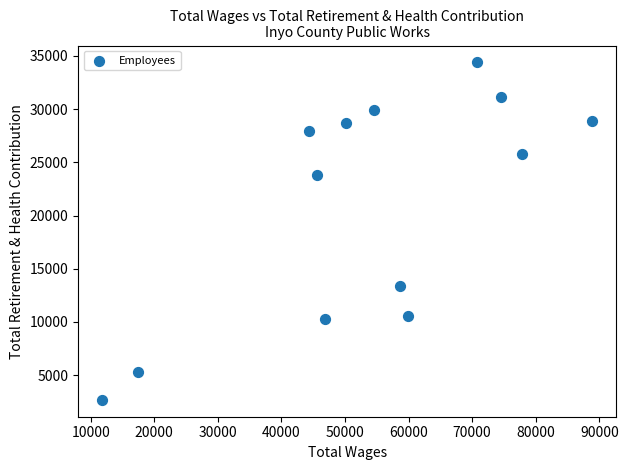

What is the range of X values (max minus min)?

76980